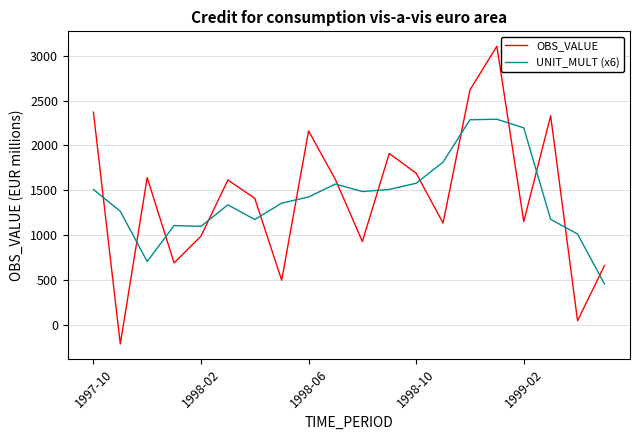

How many values in the OBS_VALUE series are below 1614?

10